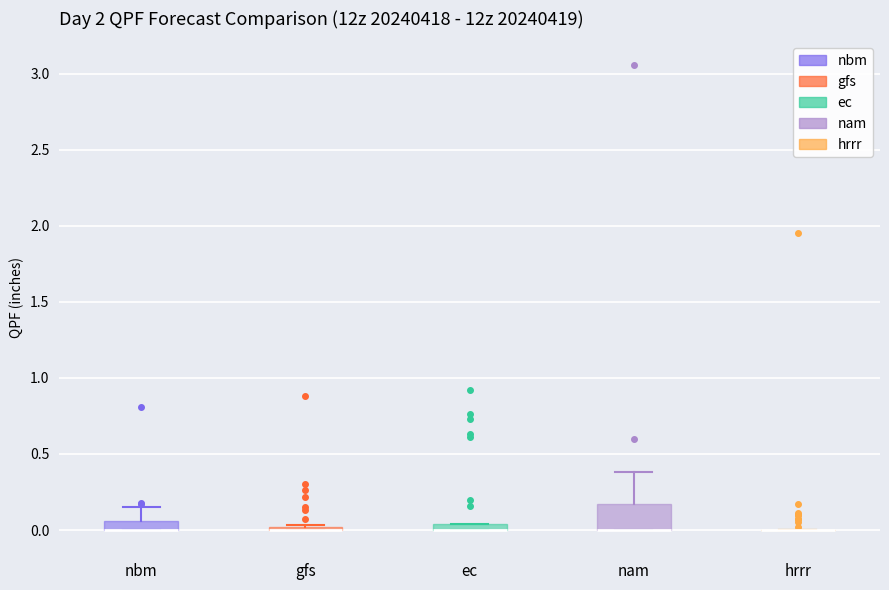

Where is the lower edge of the box for ec on the y-axis? The values are not printed on the chart, so give them approximately, as read against the axis.

0.00